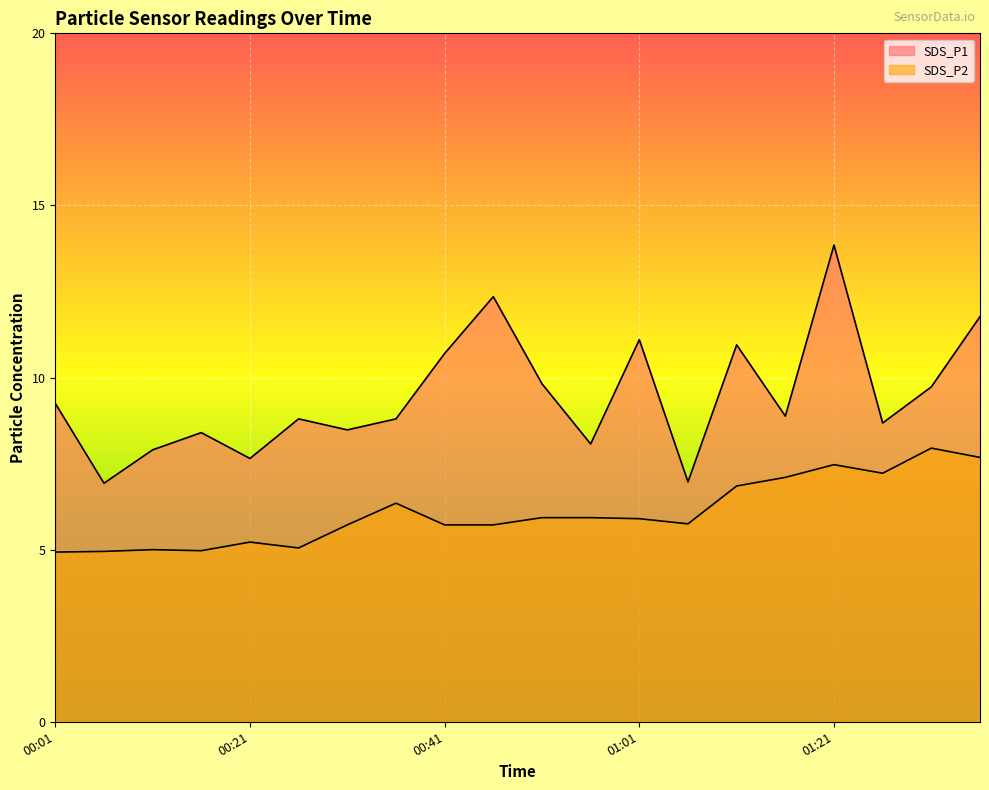

At which category is the sum across all series the highest?

01:21